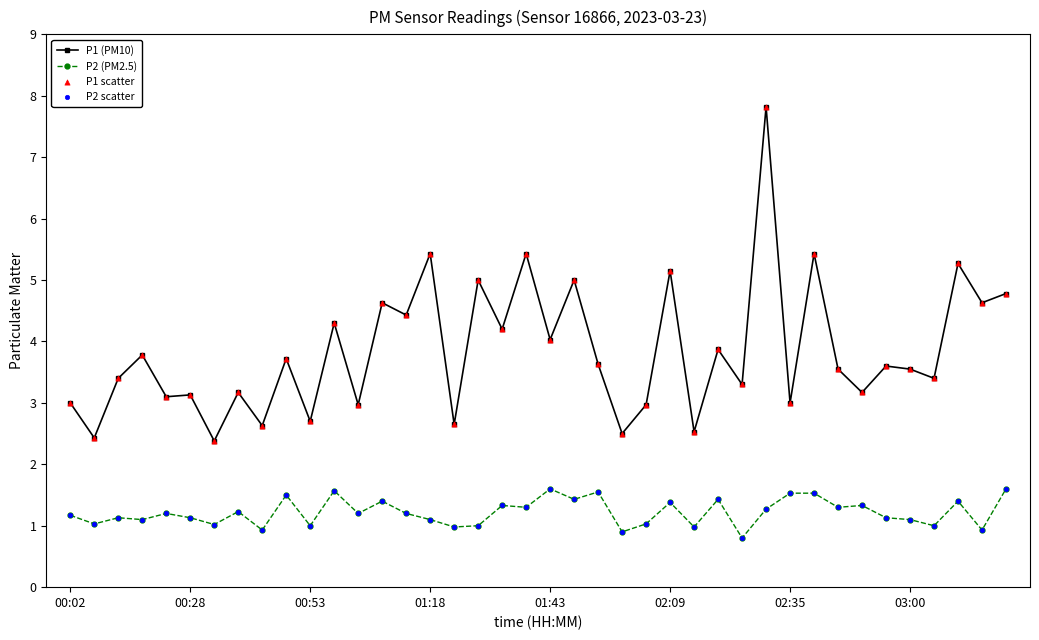

Which series has the largest range (max minus min)?

P1 (PM10)